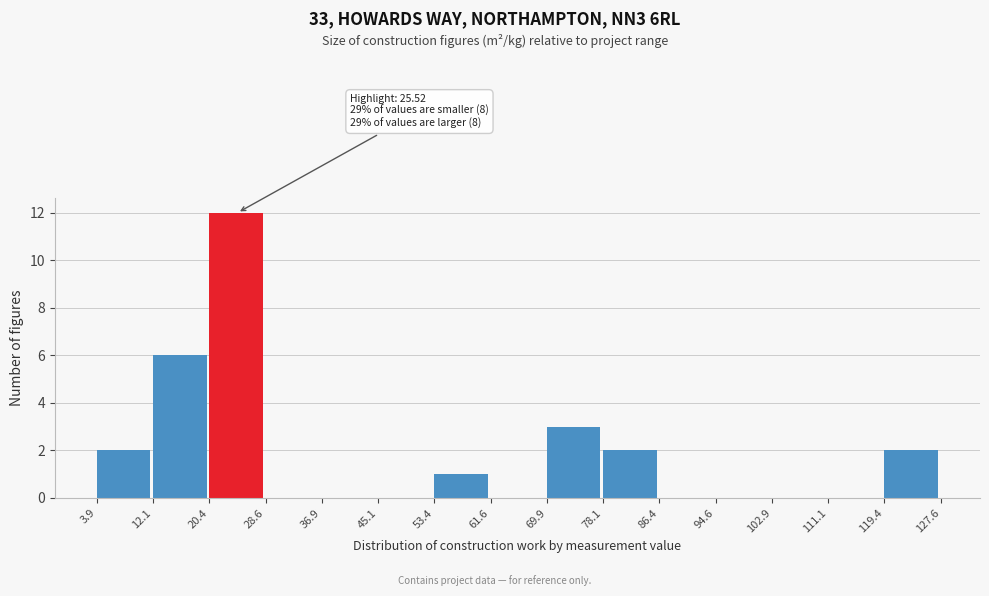

Which range on the x-axis has the tallest bar?

20.4 to 28.6